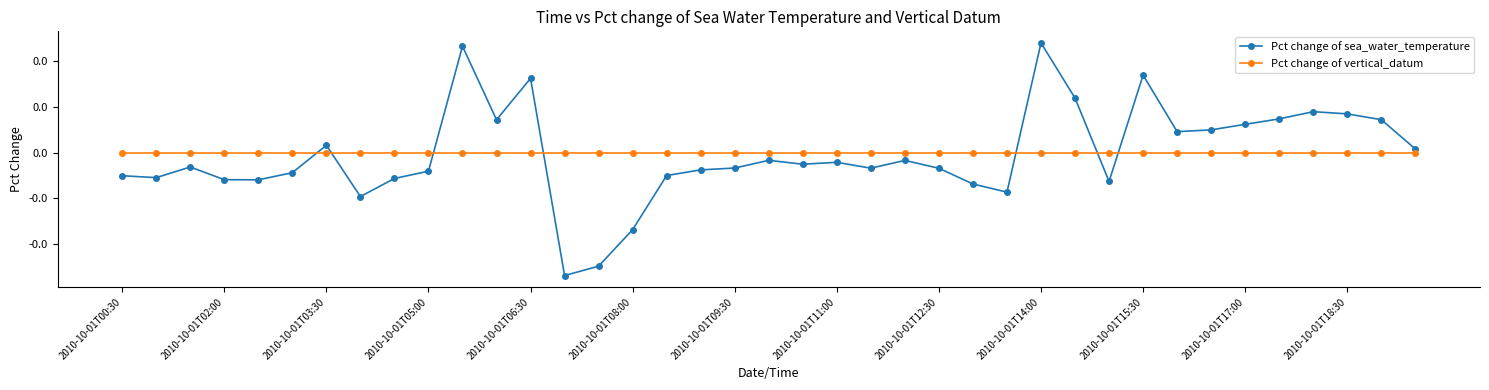

Does the chart have visible grid lines?

No